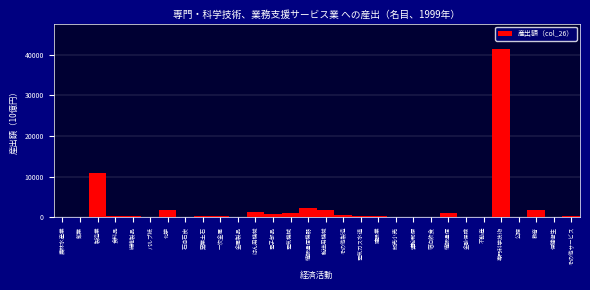

At which label is the value closest to 20712?

製造業